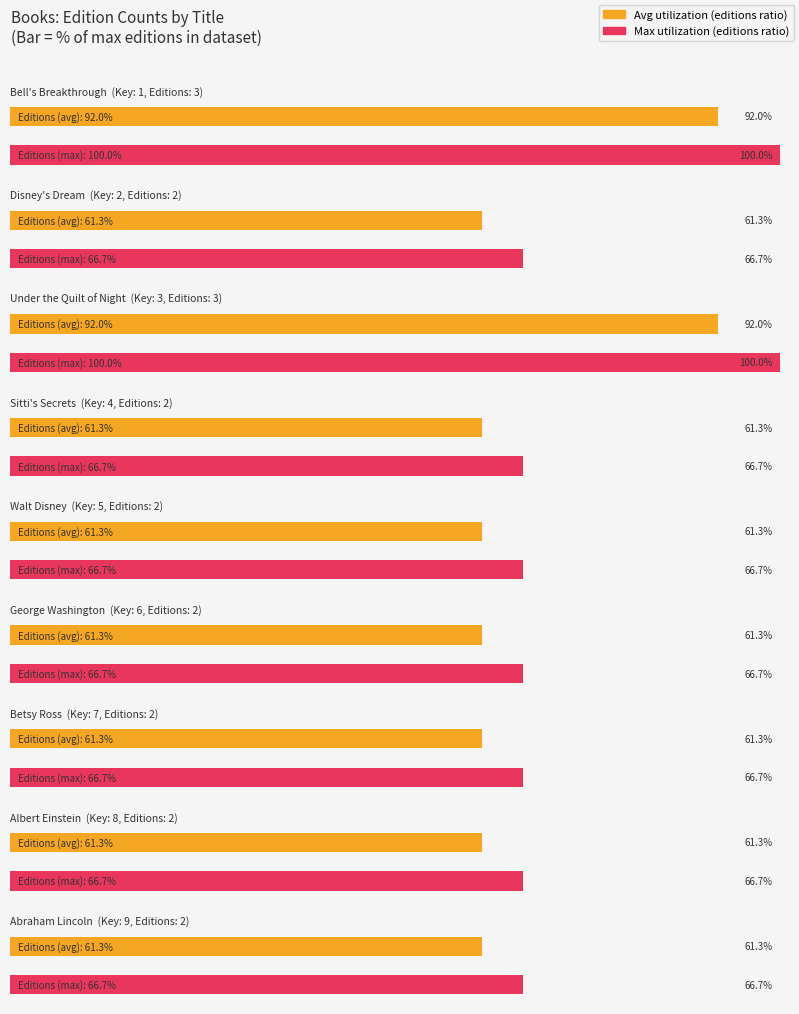

Count the number of values greater than 2.

2